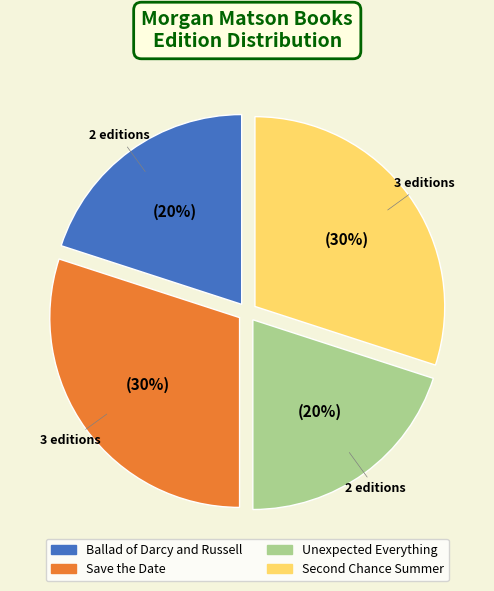

To the nearest percent, what is the average slice percentage?

25%